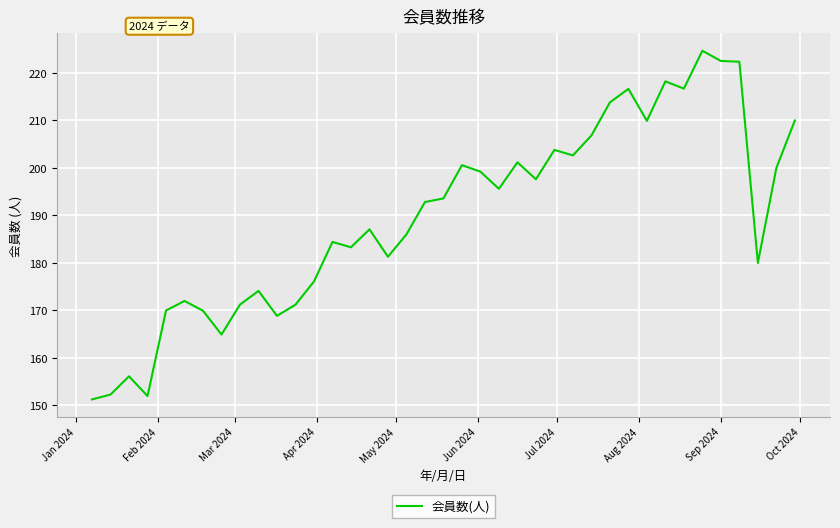

What is the greatest value displayed?

224.7